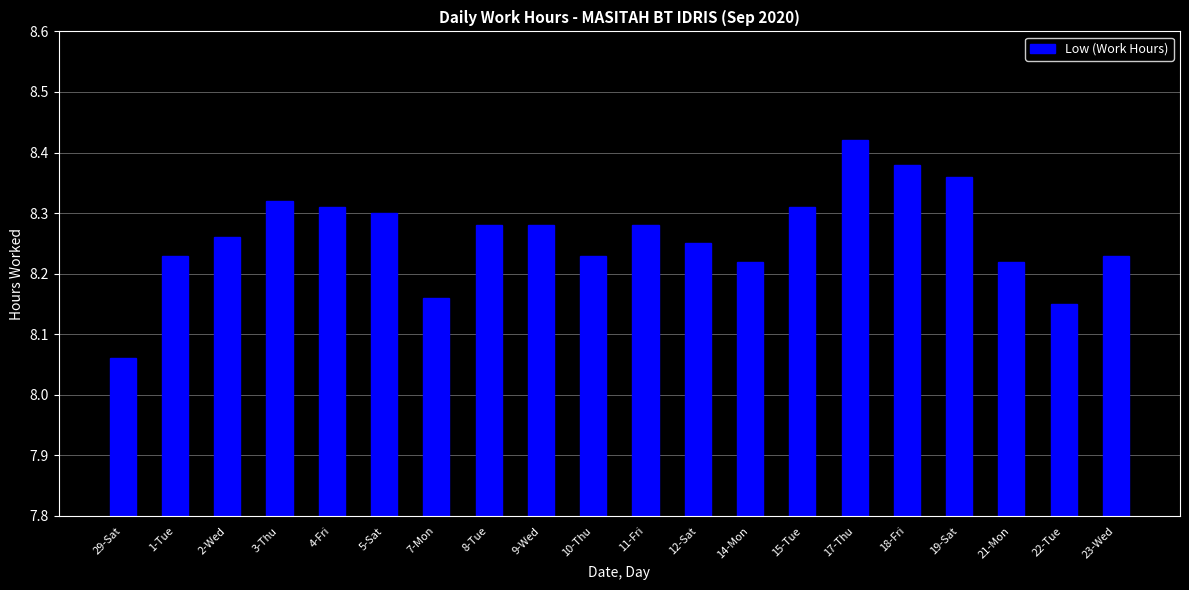

What is the label of the 20th bar from the right?

29-Sat